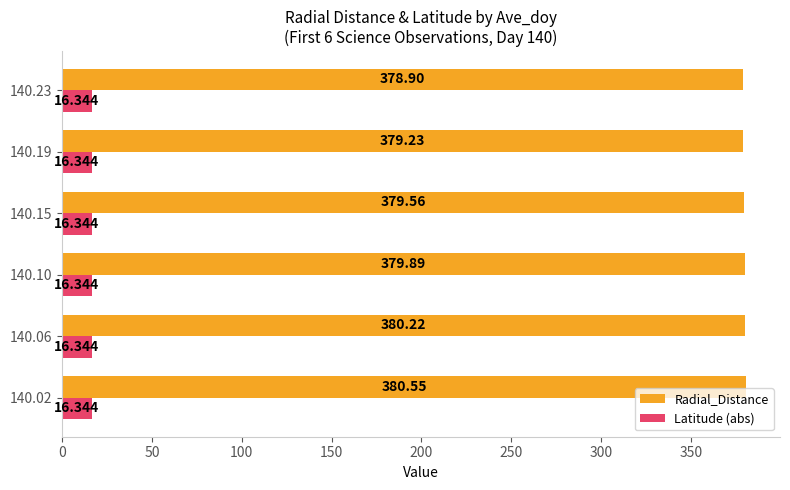

How many values in the Radial_Distance series are below 379?

1